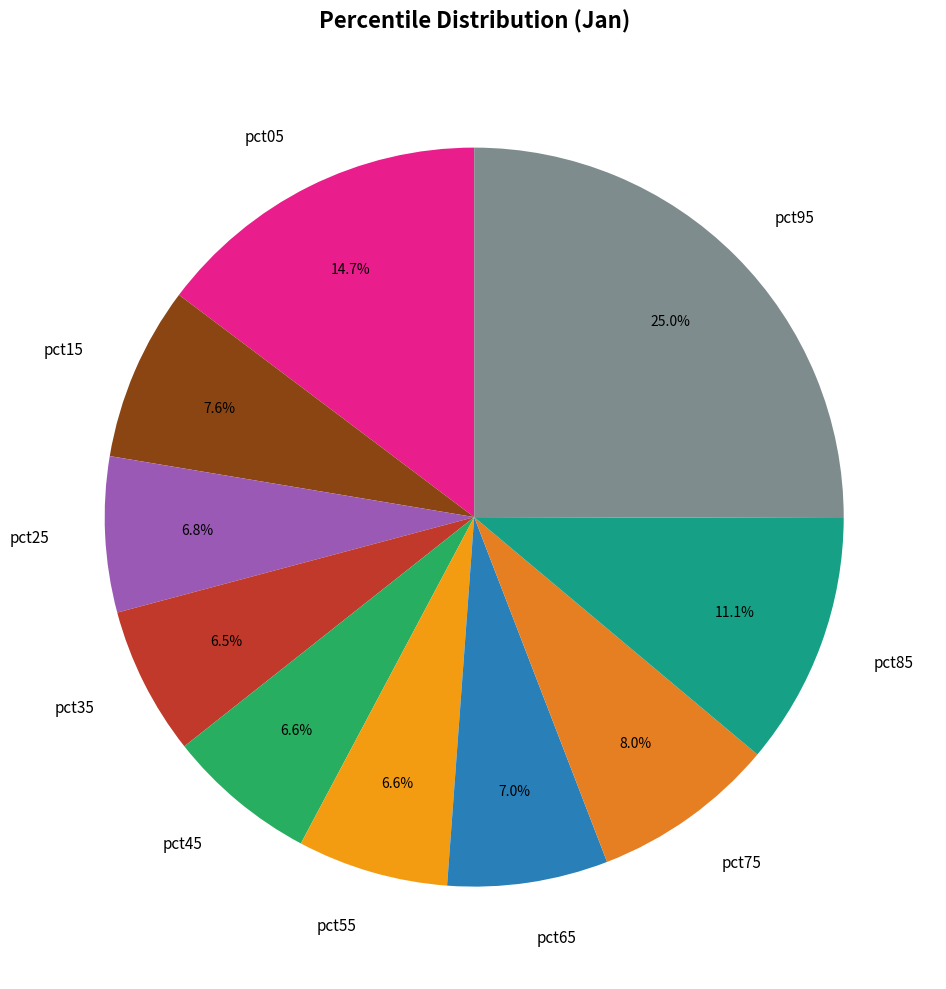

Is there a majority slice in this chart?

No